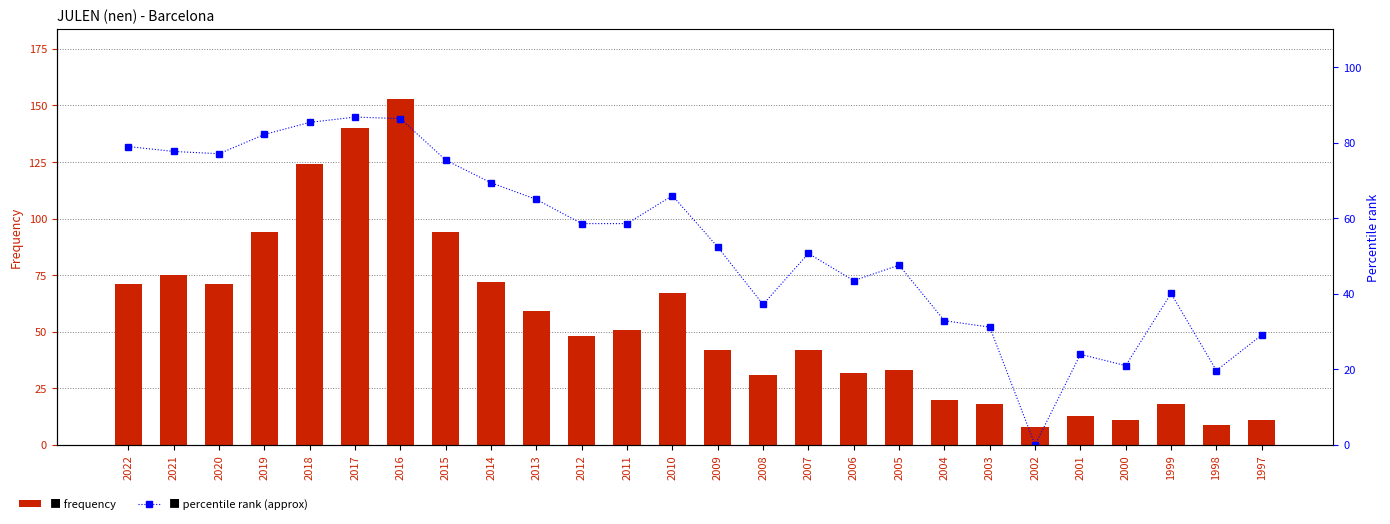

Where is Frequency nearest to the value 80?

2021